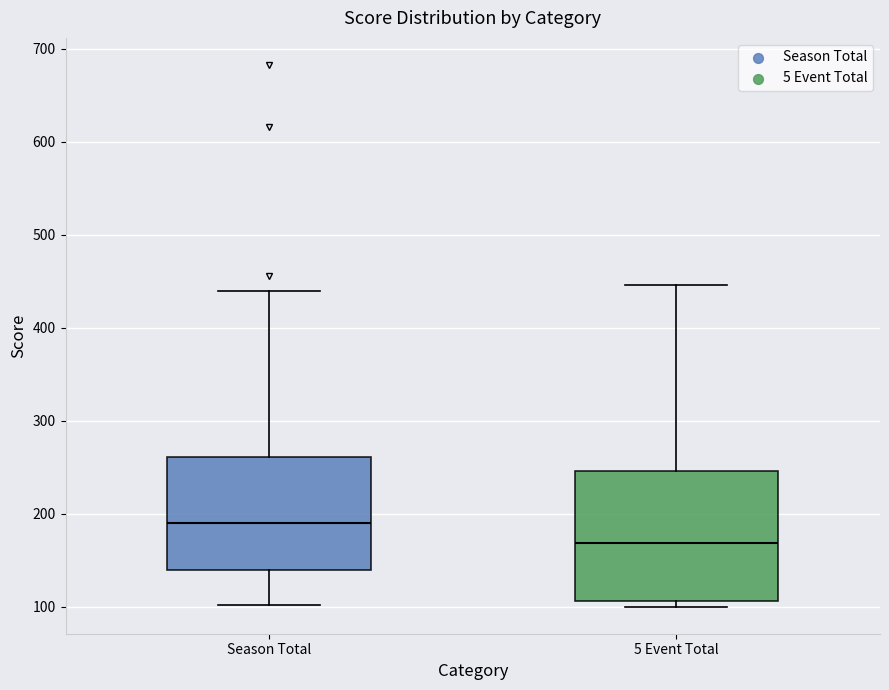

Reading left to right, read every box against the y-axis: the position of its median line, the range the box covers, and the ends of its whiskers. The values are not printed on the chart, so give them approximately, as read against the axis.

Season Total: median 190, box 140 to 260, whiskers 100 to 440
5 Event Total: median 170, box 110 to 250, whiskers 100 to 450